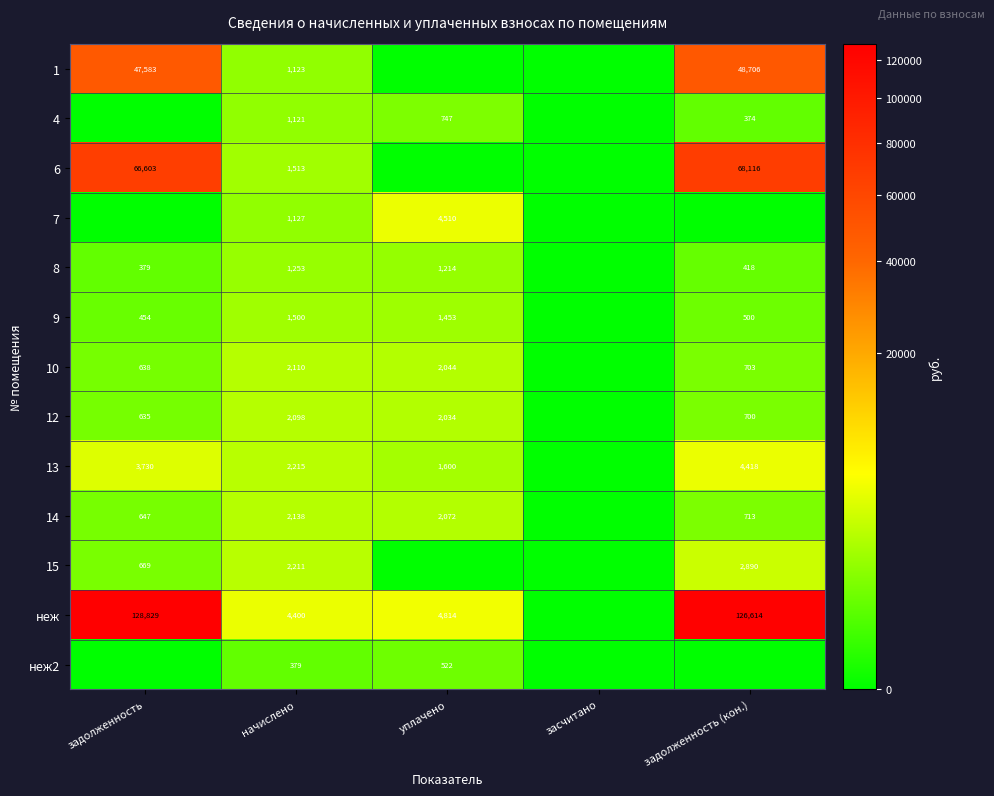

Is the value of 6 at задолженность greater than the value of 10 at начислено?

Yes